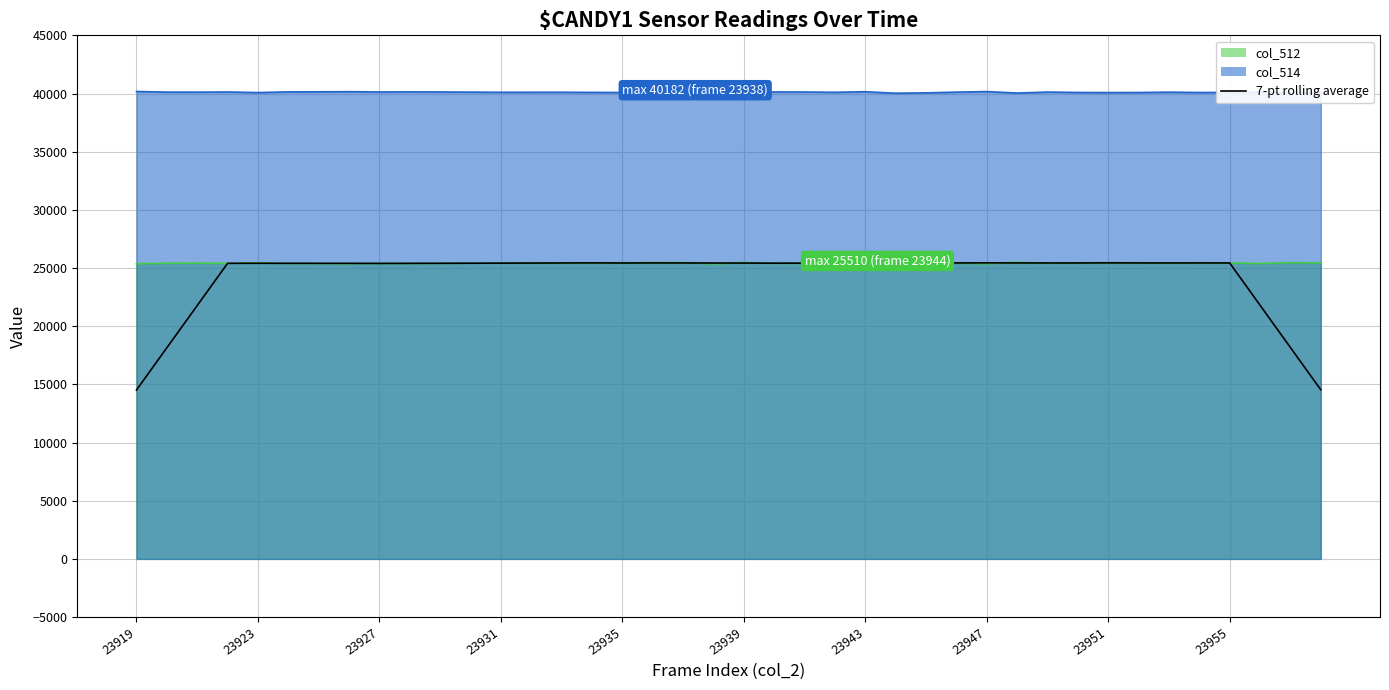

What is the total value across all series at 23923?

90943.3